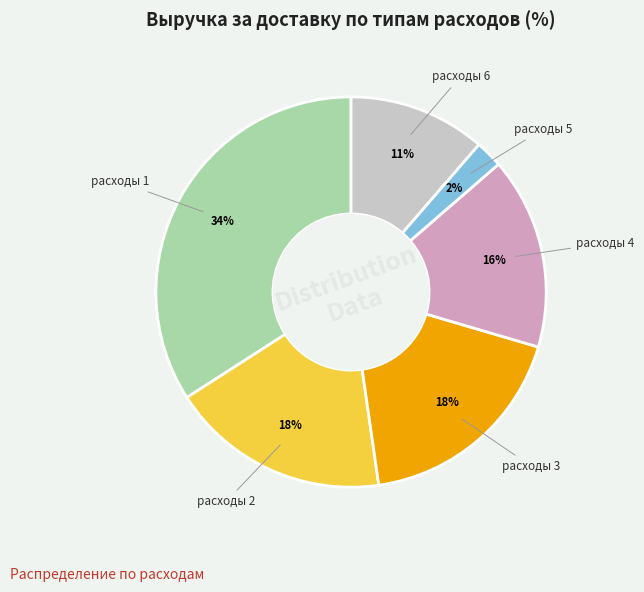

Is there any slice that represents more than half of the pie?

No